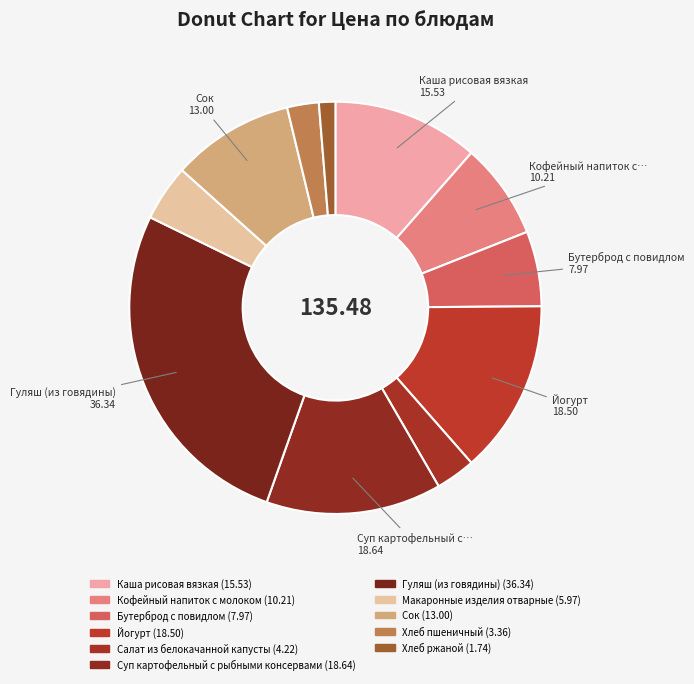

To the nearest percent, what is the combined percentage of Хлеб пшеничный and Суп картофельный с рыбными консервами?

16%